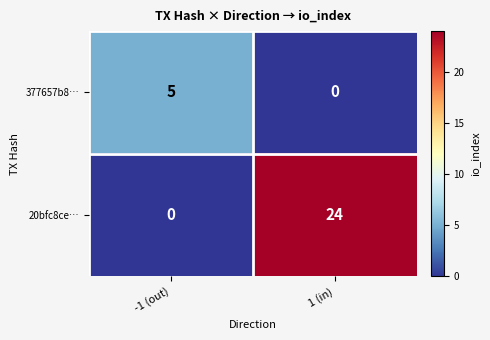

At which category does the chart reach its peak across all series?

1 (in)